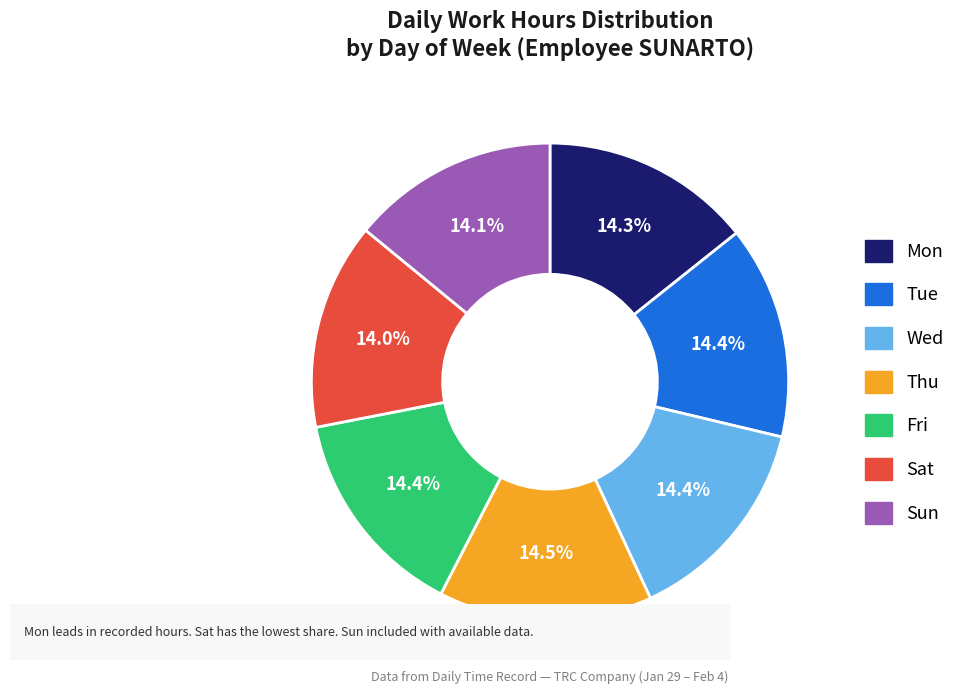

What is the ratio of the value at Wed to the value at Fri?

1.0